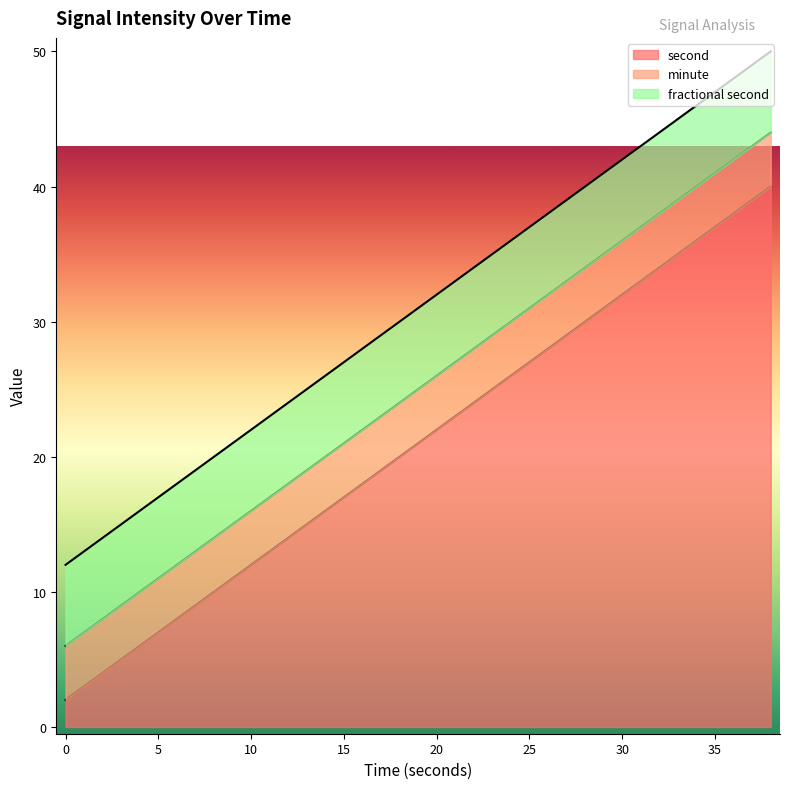

What is the maximum value for second?

40